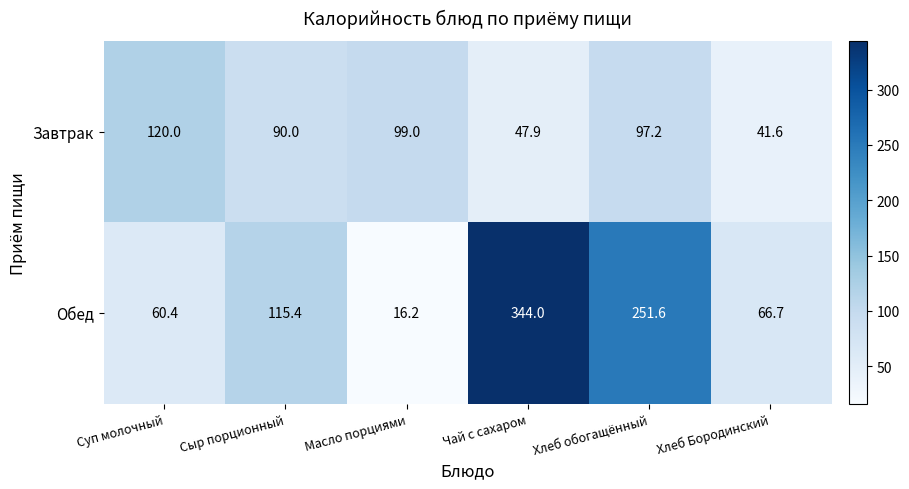

What is the average value of the Завтрак series?

82.6